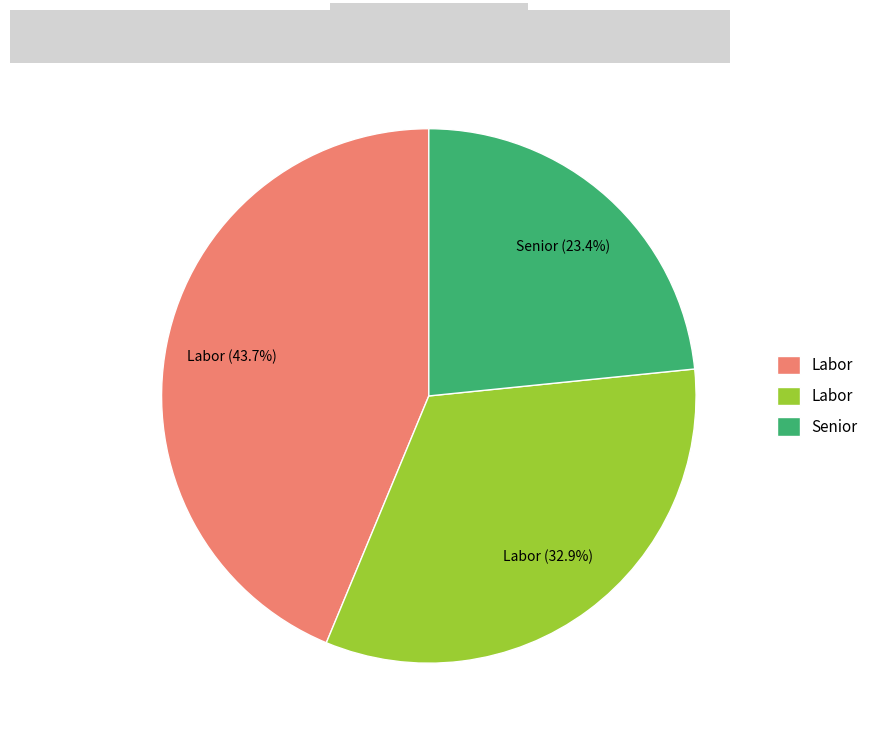

Does any single category account for the majority?

No